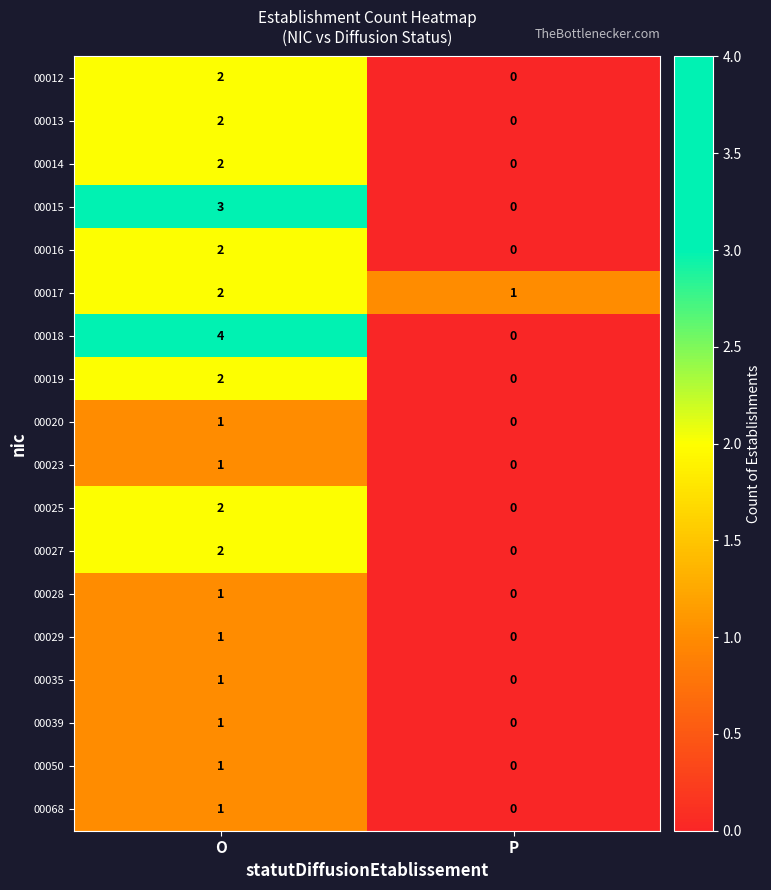

How many data points does each series have?

2